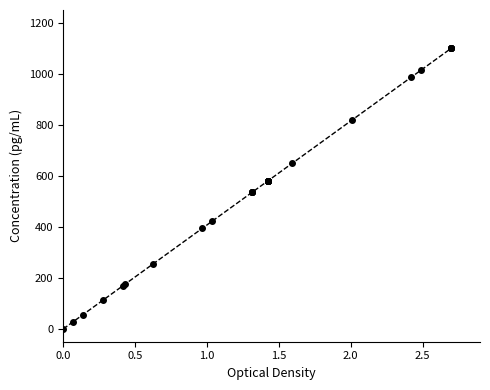

The value at 23 is 237.2. True or false?

False